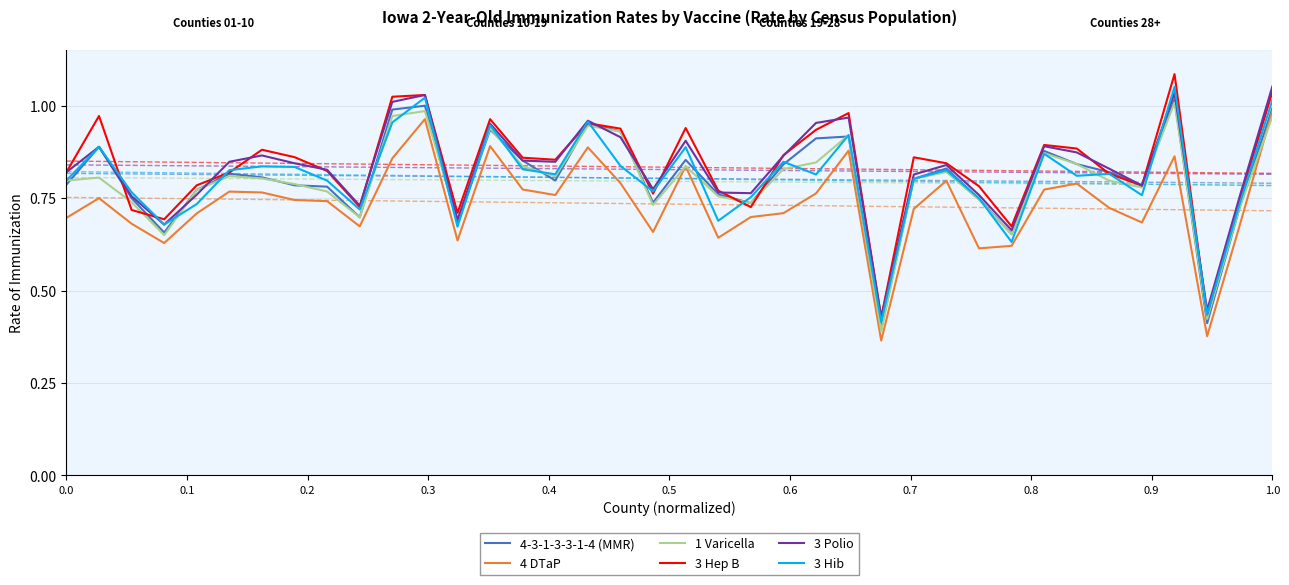

Which series ends up on top after the final intersection of 4-3-1-3-3-1-4 (MMR) and 3 Polio?

3 Polio